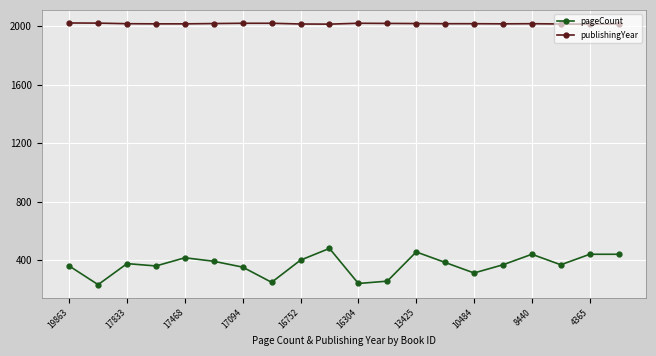

True or false: pageCount and publishingYear intersect in this chart.

False